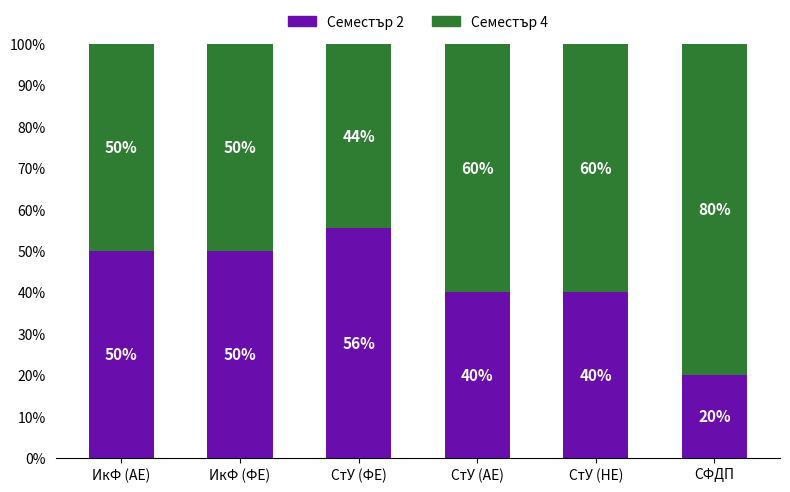

Read the Семестър 2 value at ИкФ (АЕ).

50.0